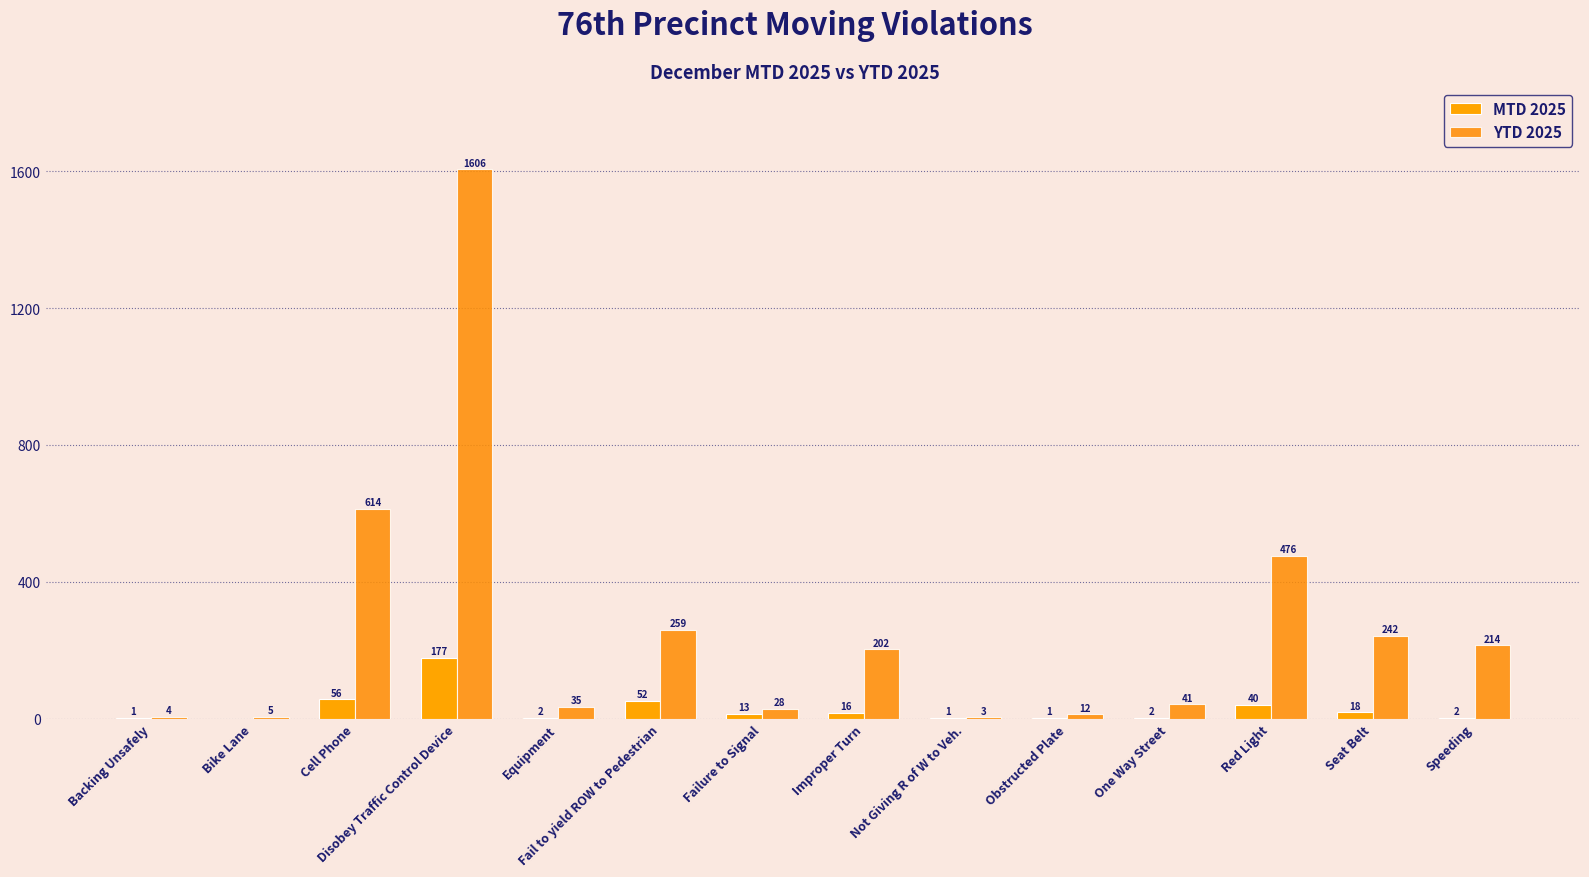

What is the label of the 2nd bar from the right?

Seat Belt